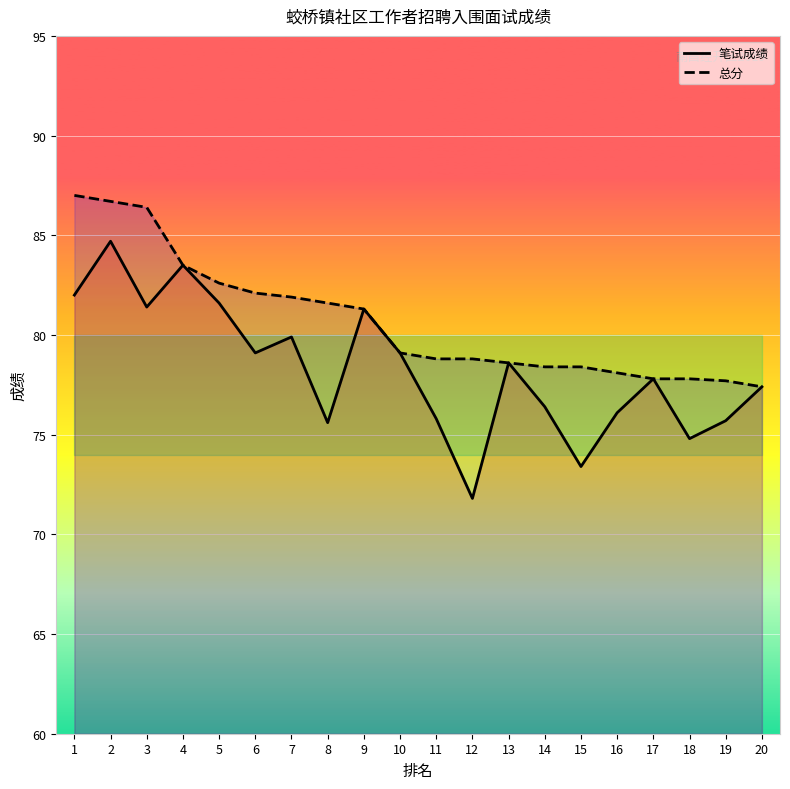

Between 16 and 18, which series saw the biggest shift?

笔试成绩